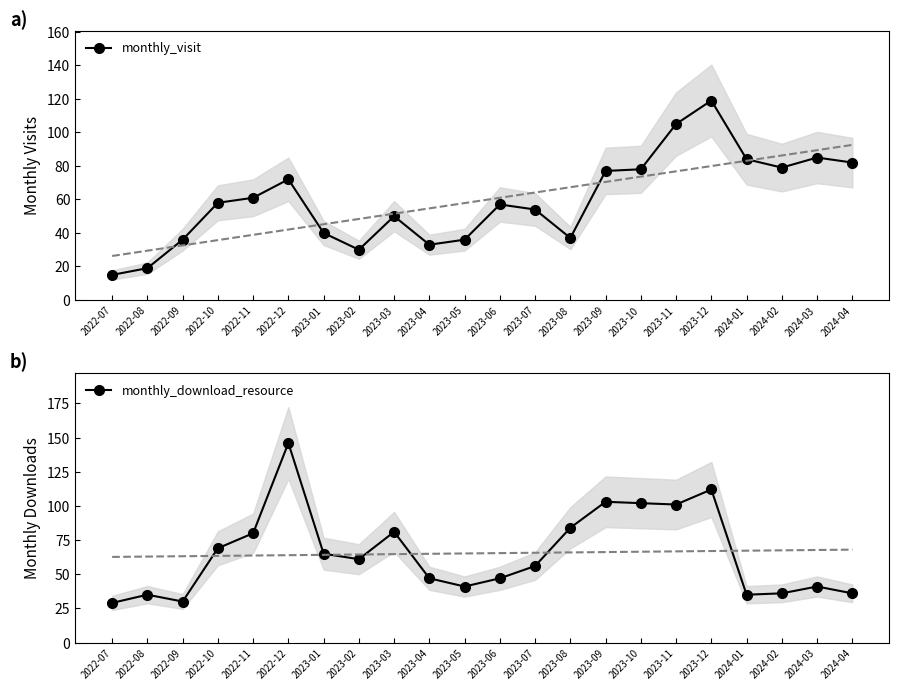

What is the highest value of the monthly_download_resource series?

146